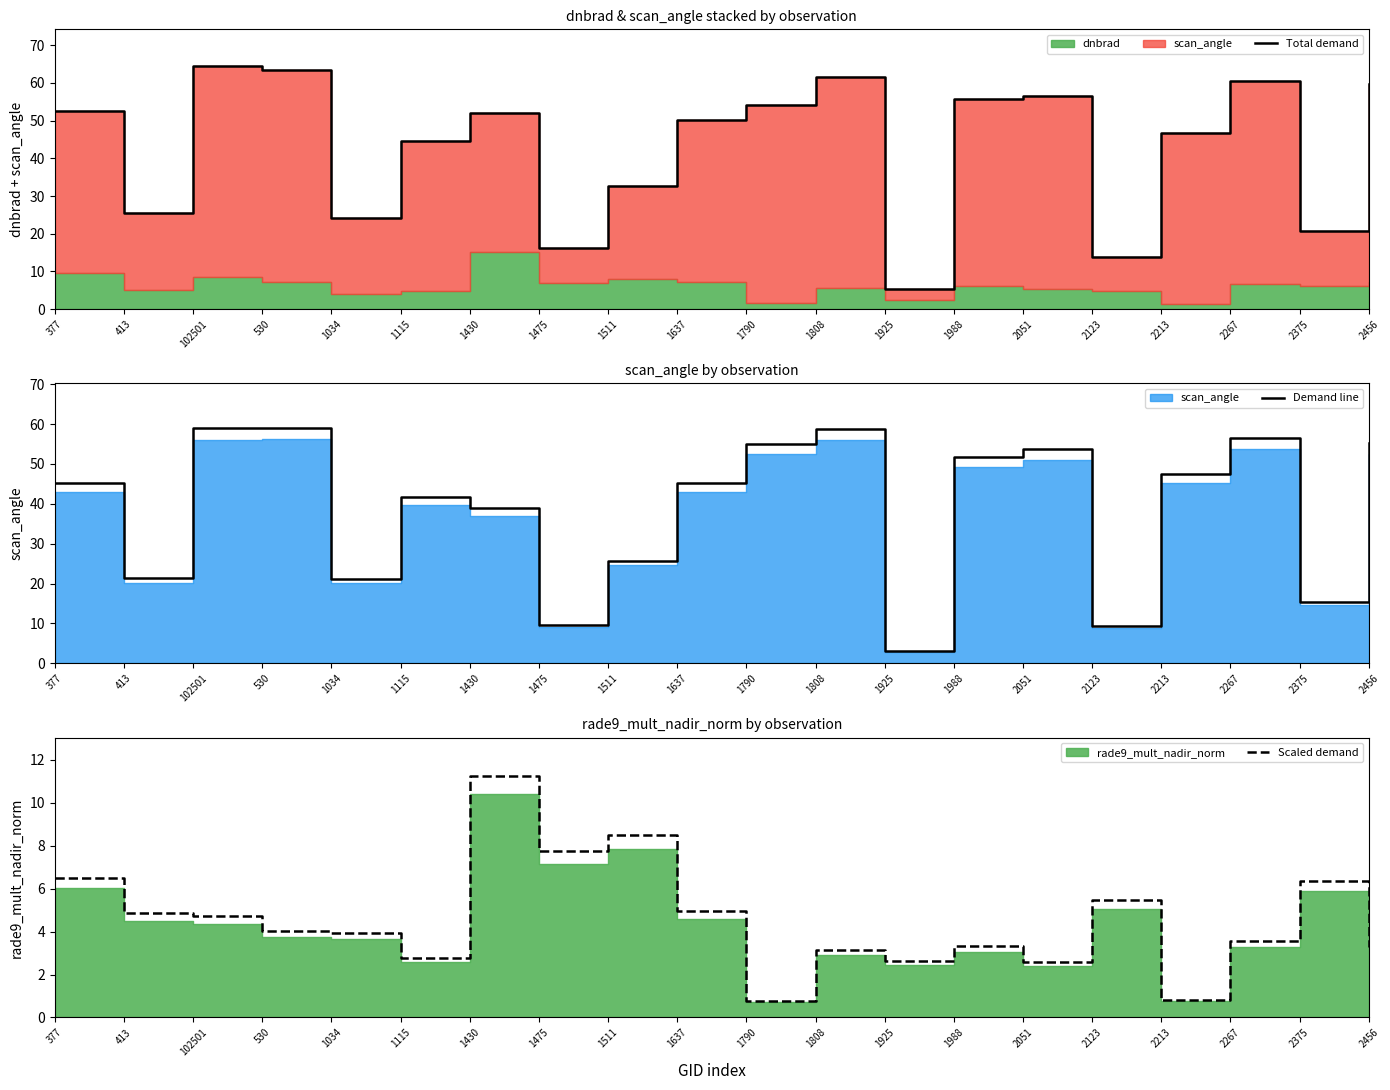

True or false: Demand line and Scaled demand cross at least once.

False